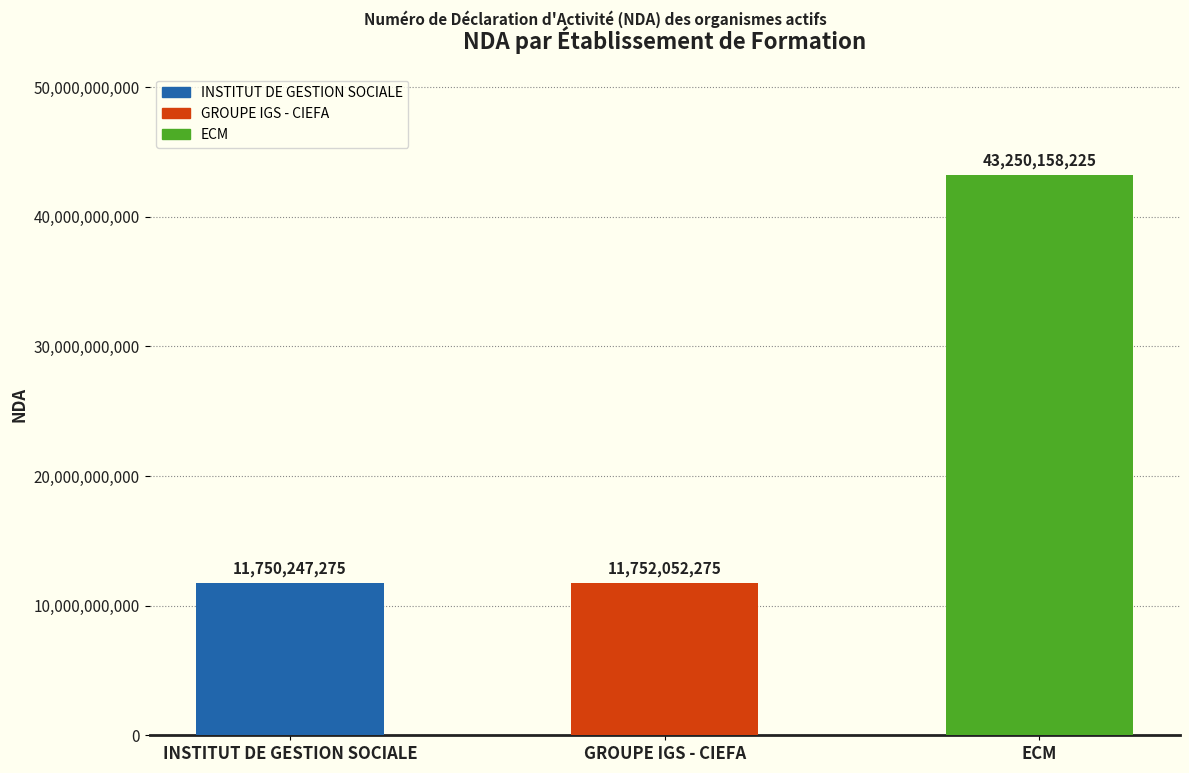

List the labels in order of value, smallest first.

INSTITUT DE GESTION SOCIALE, GROUPE IGS - CIEFA, ECM